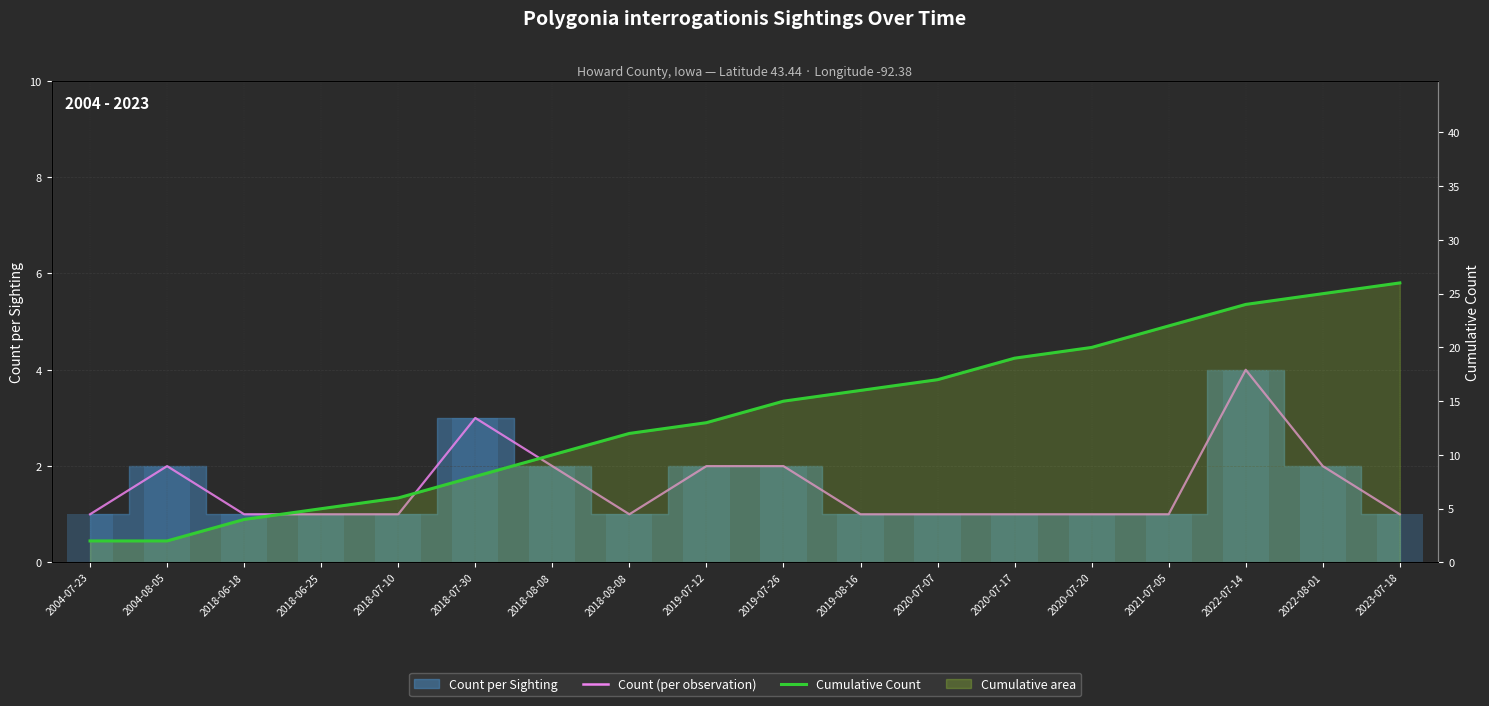

At which category does the chart reach its minimum across all series?

2004-07-23